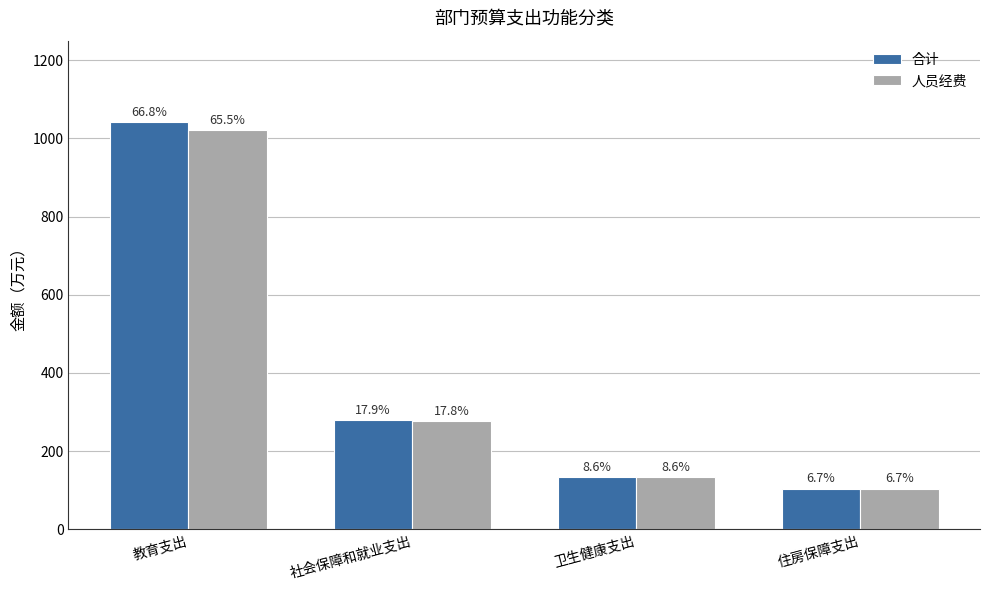

How many bars are there in total?

8